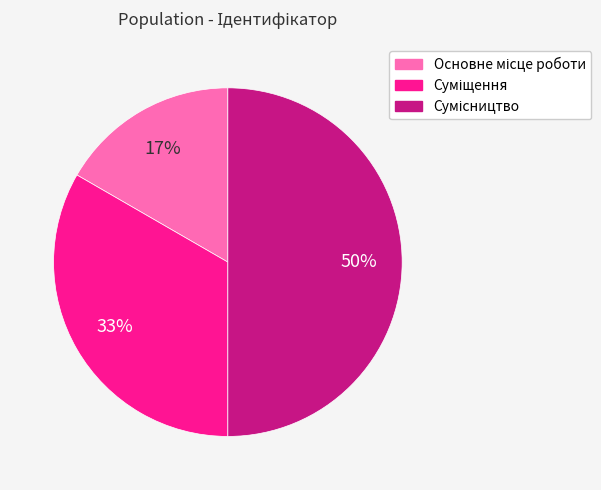

To the nearest percent, what is the difference between the largest and smallest slice percentages?

33%